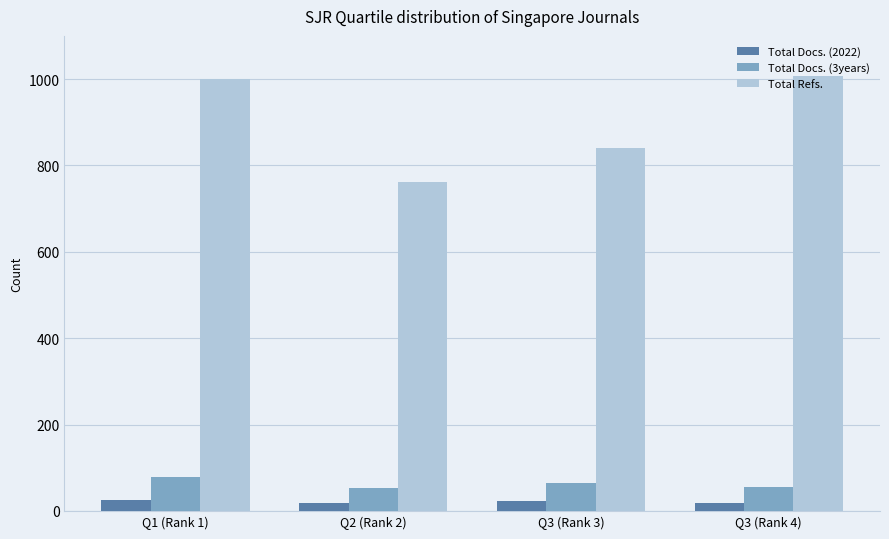

Which series has the widest spread of values?

Total Refs.